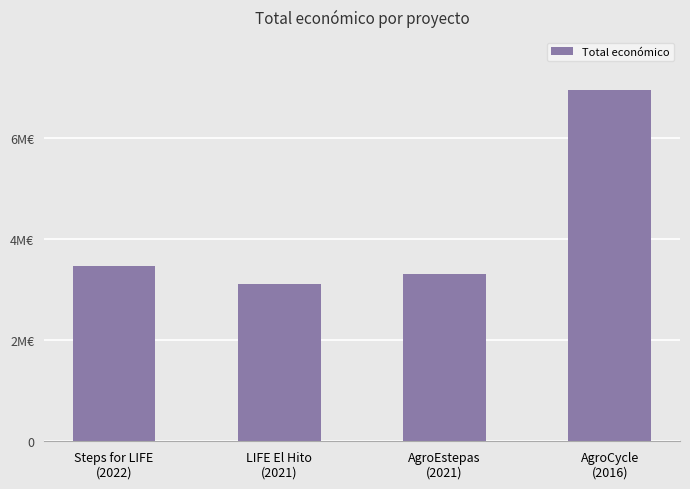

Are the bars horizontal?

No